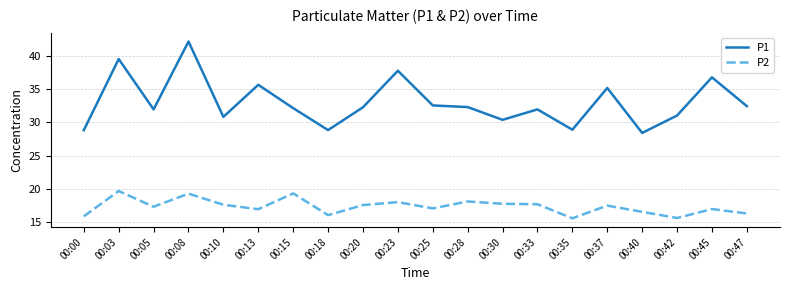

What is the lowest value of the P1 series?

28.4